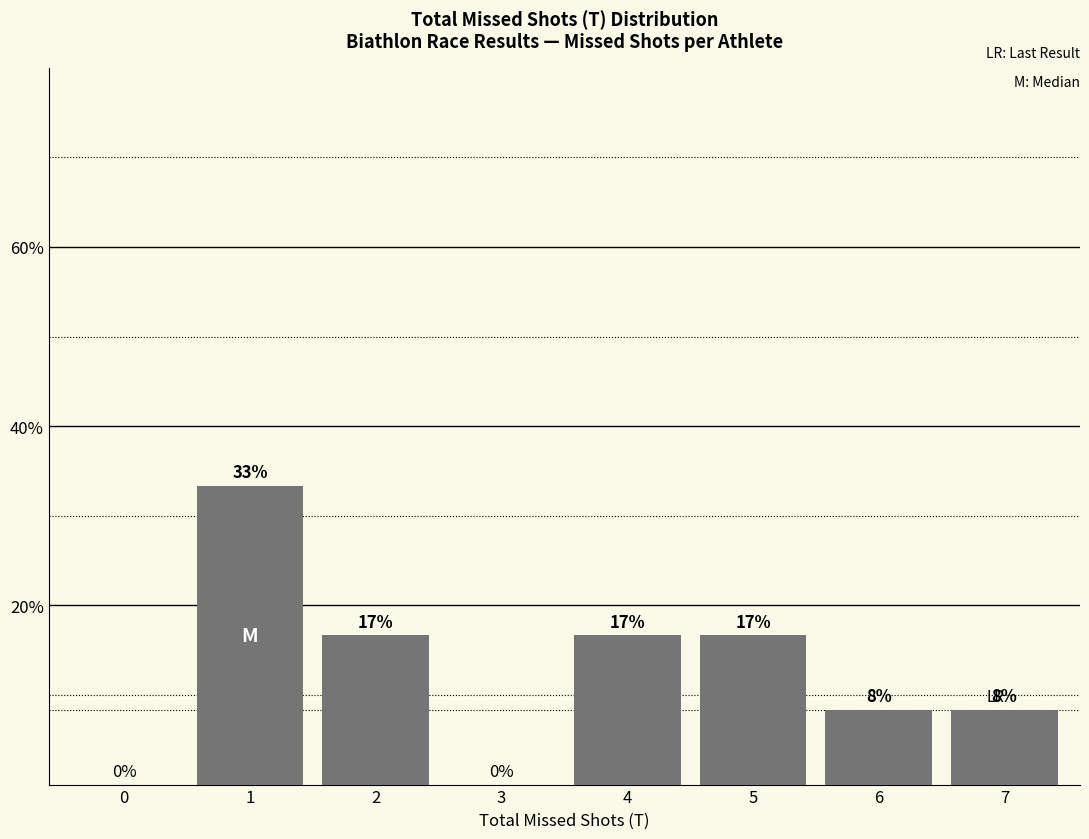

What is the difference between the maximum and minimum values?

33.3